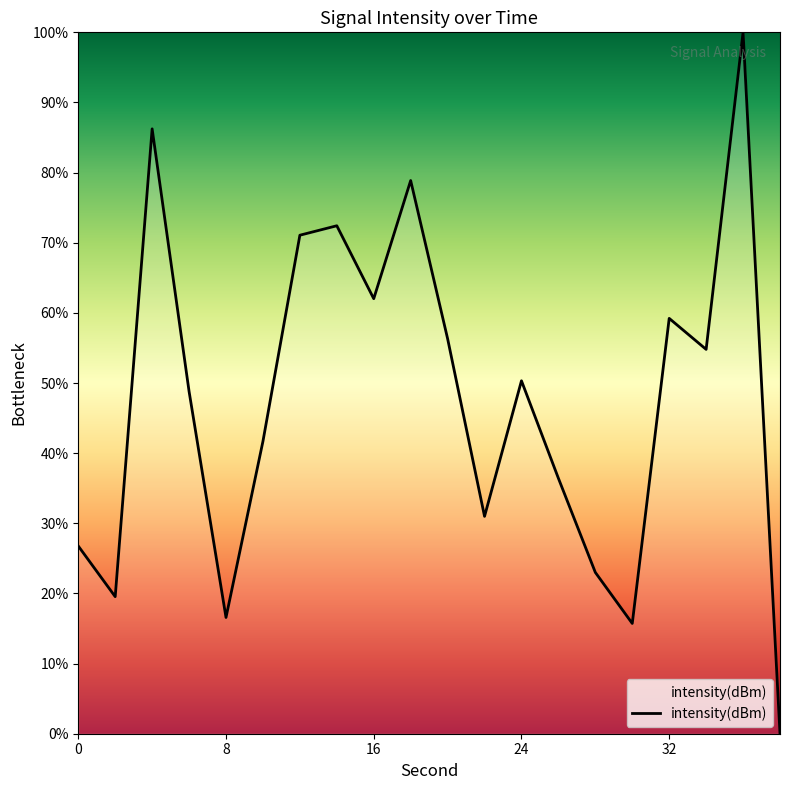

What is the maximum value shown in the chart?

100.0